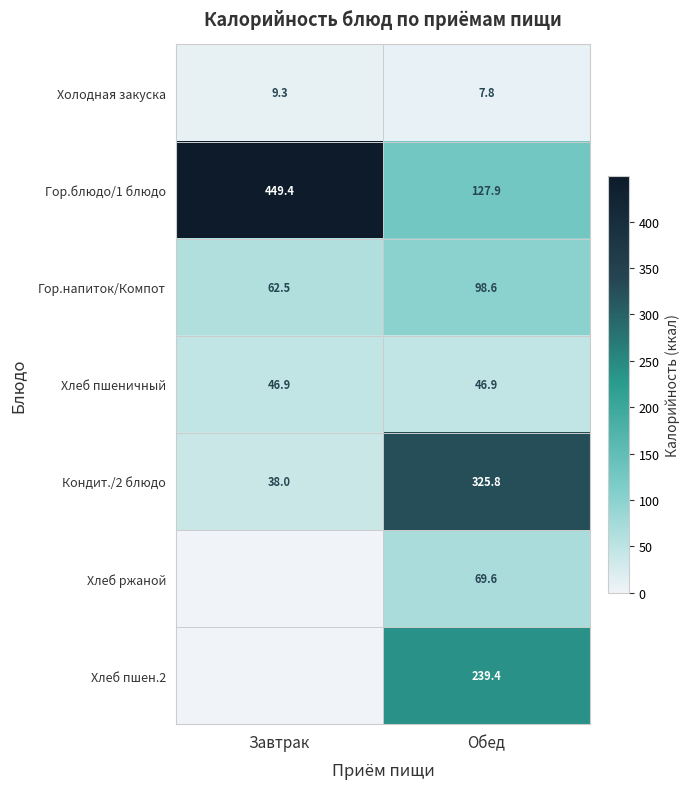

What is the lowest value of the Хлеб пшеничный series?

46.9